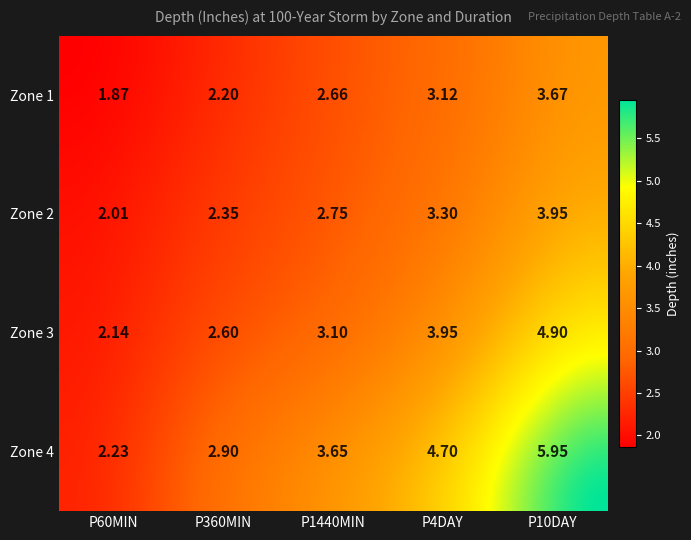

The chart shows a value of 2.7 at Zone 4 / P4DAY. True or false?

False